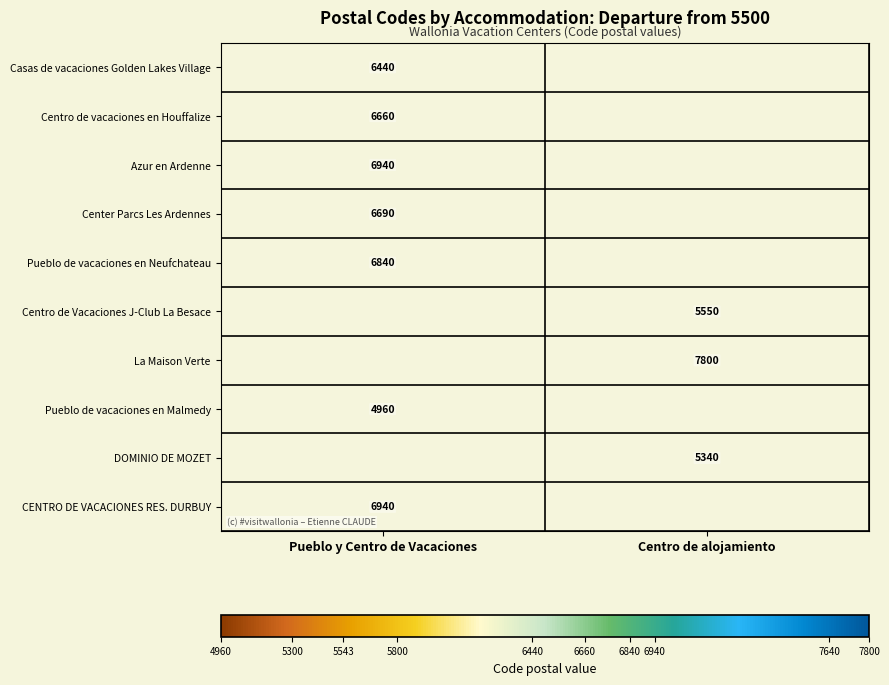

Is it true that Casas de vacaciones Golden Lakes Village equals 6440 at Pueblo y Centro de Vacaciones?

True